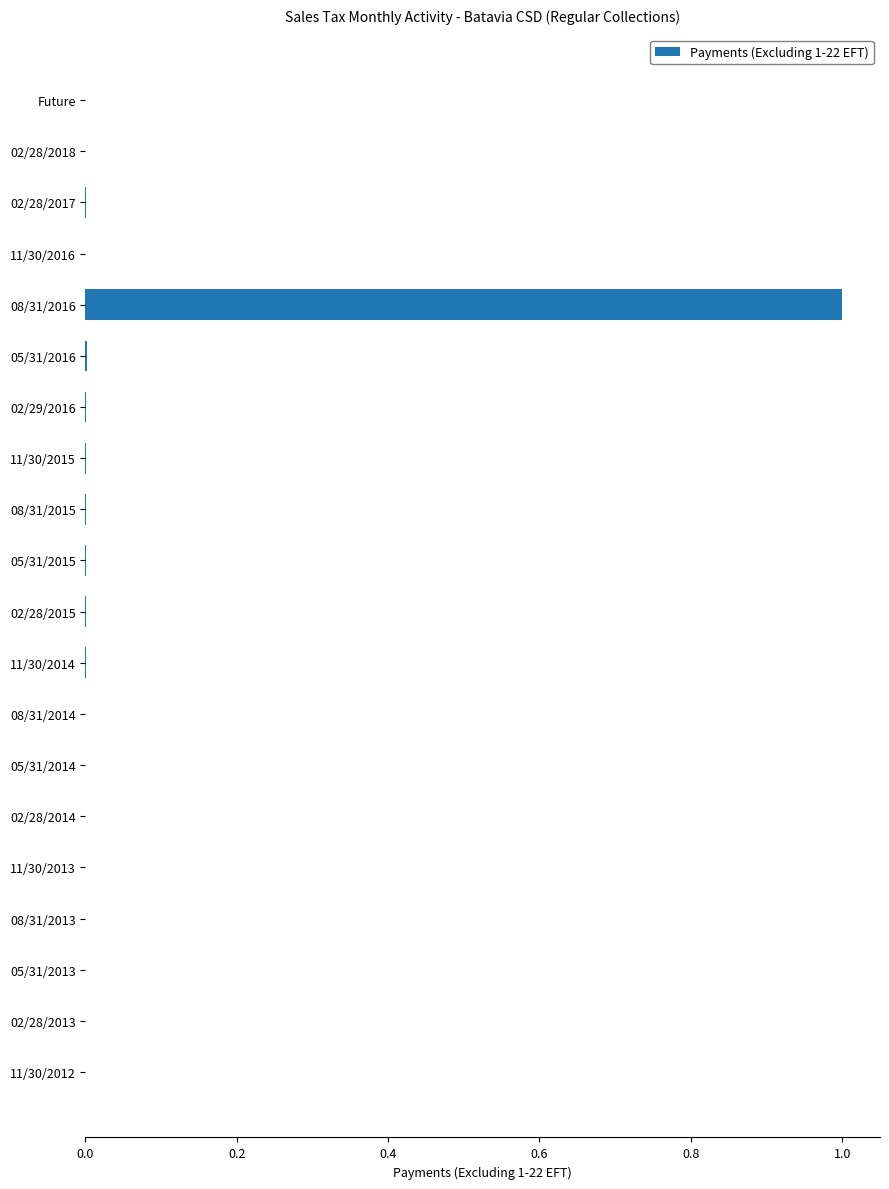

Which category has the highest value across all series?

08/31/2016